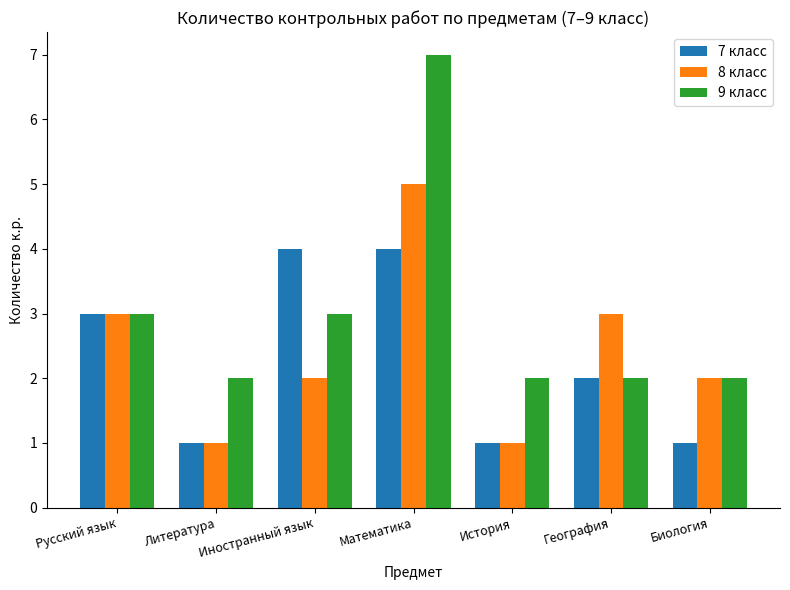

What is the total value across all series at Биология?

5